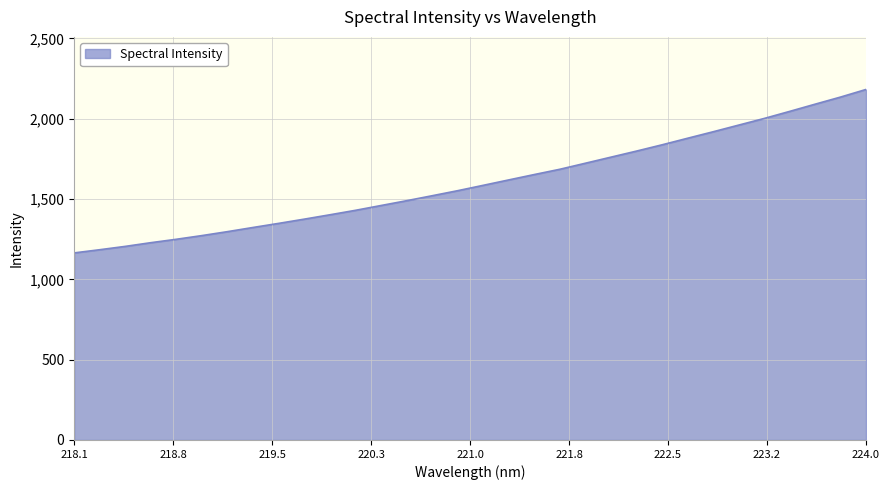

What is the minimum value shown in the chart?

1164.7